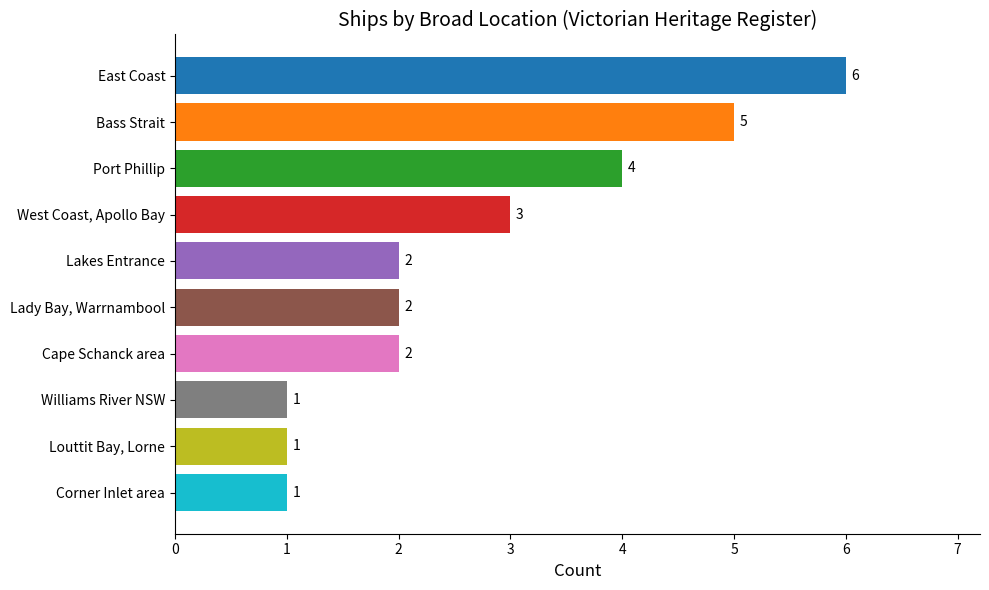

What is the minimum value shown in the chart?

1